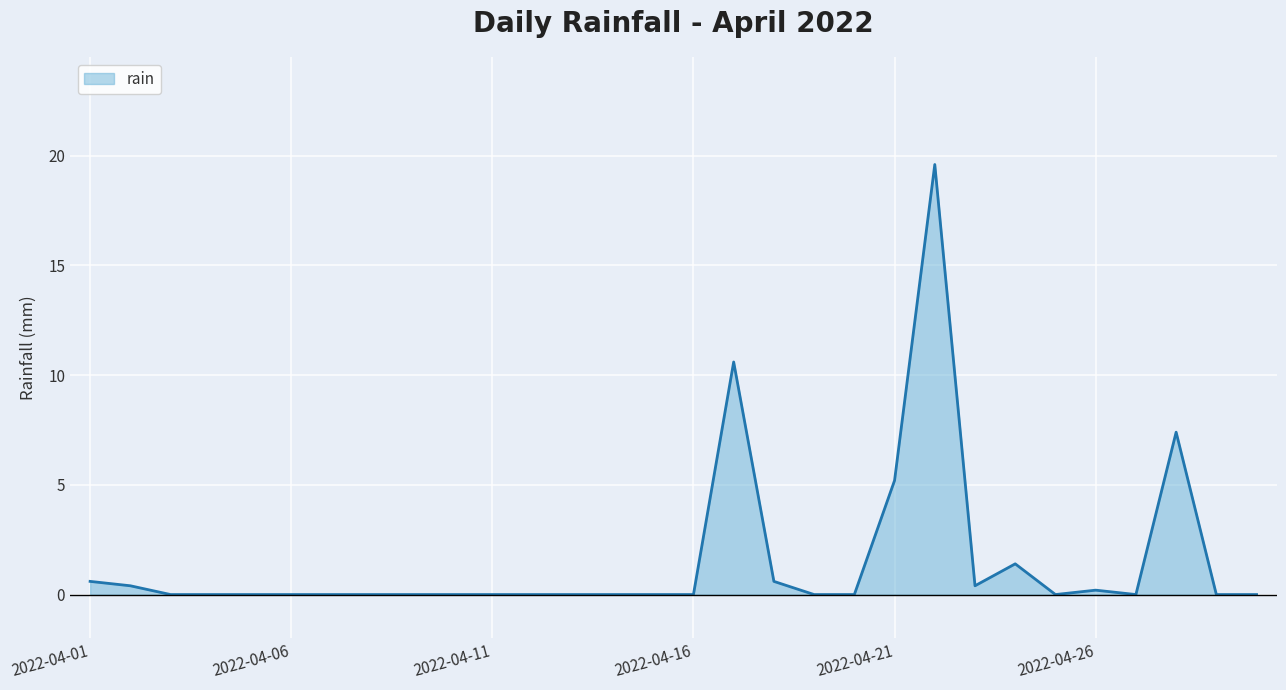

What is the greatest value displayed?

19.6